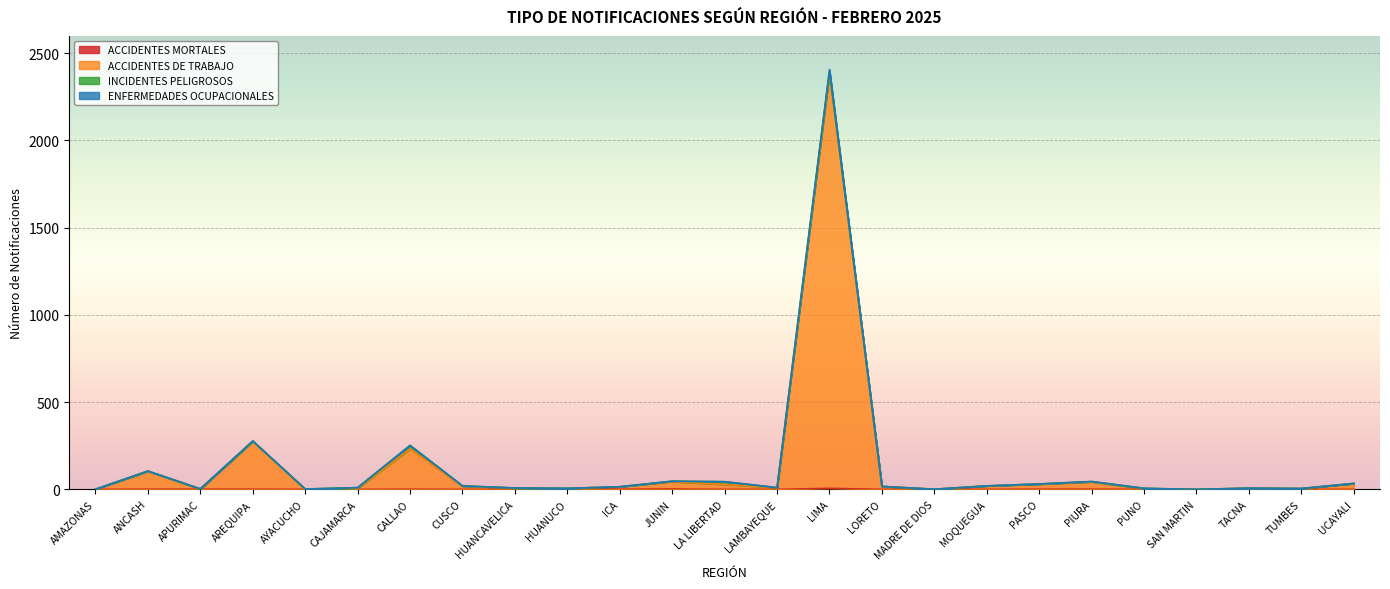

How many interior local valleys does the ACCIDENTES MORTALES series have?

2